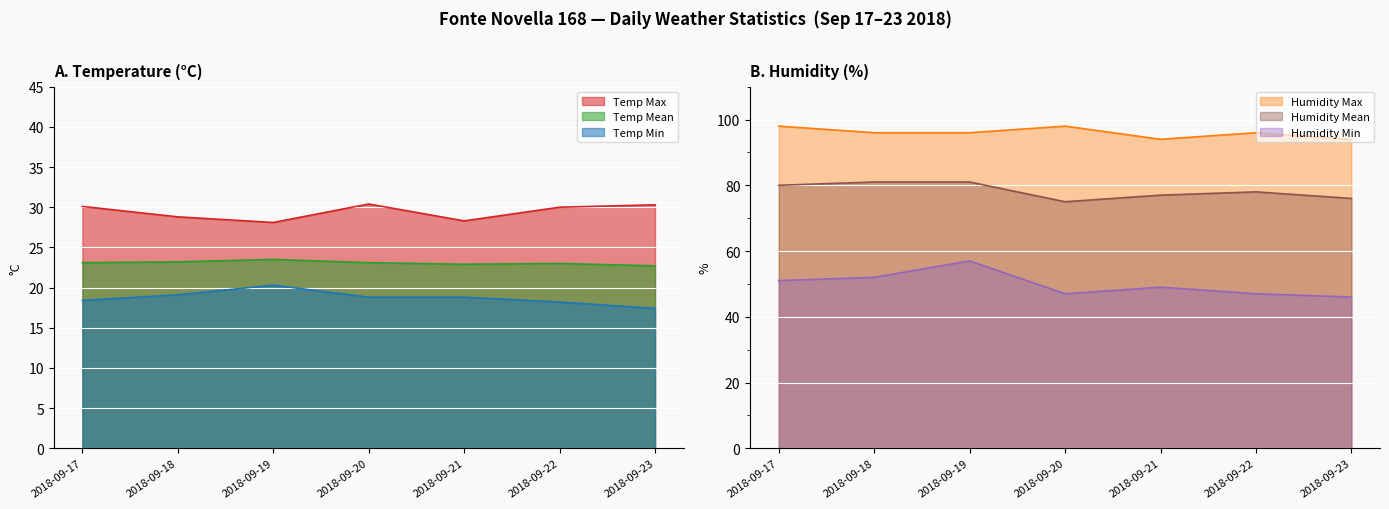

At which label does Temp Mean reach its peak?

2018-09-19